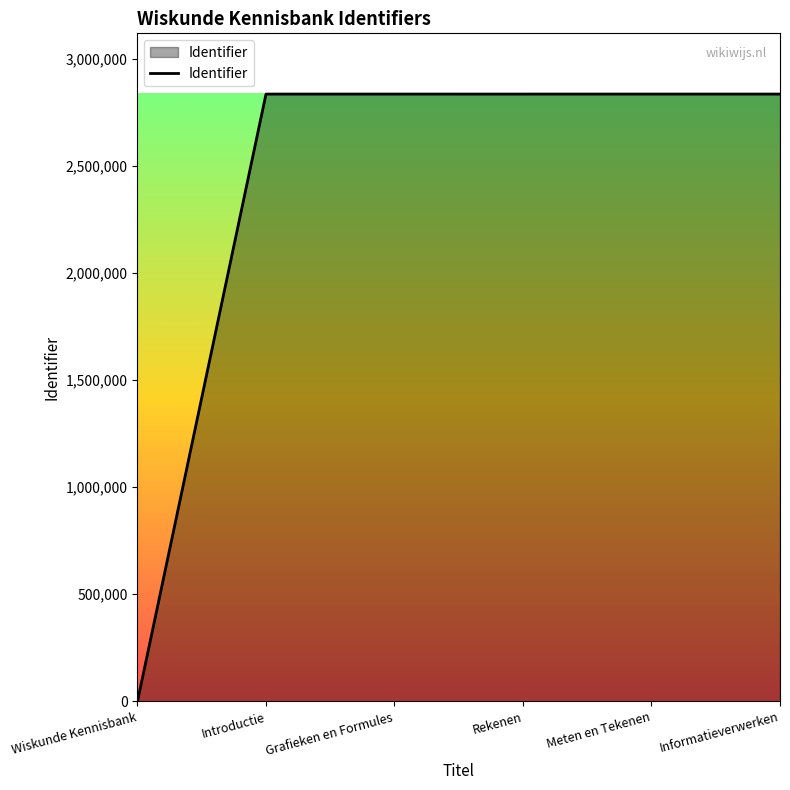

What is the ratio of the value at Informatieverwerken to the value at Grafieken en Formules?

1.0